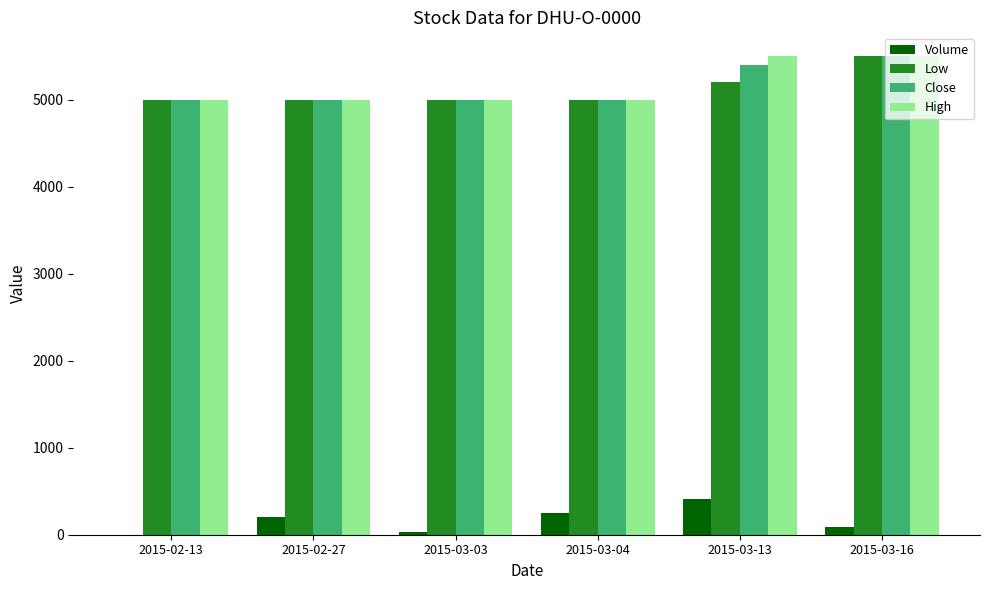

Is the value of Volume at 2015-03-03 greater than the value of Close at 2015-03-03?

No